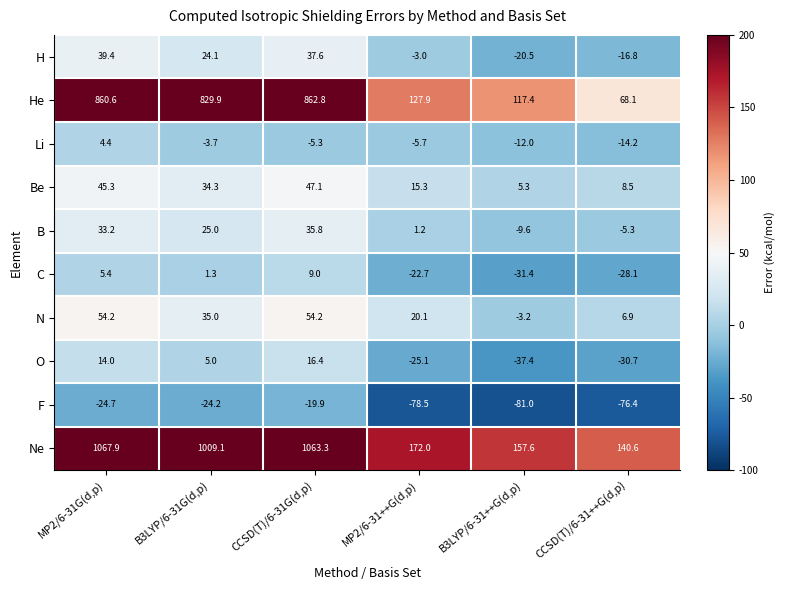

Which series has the largest range (max minus min)?

Ne